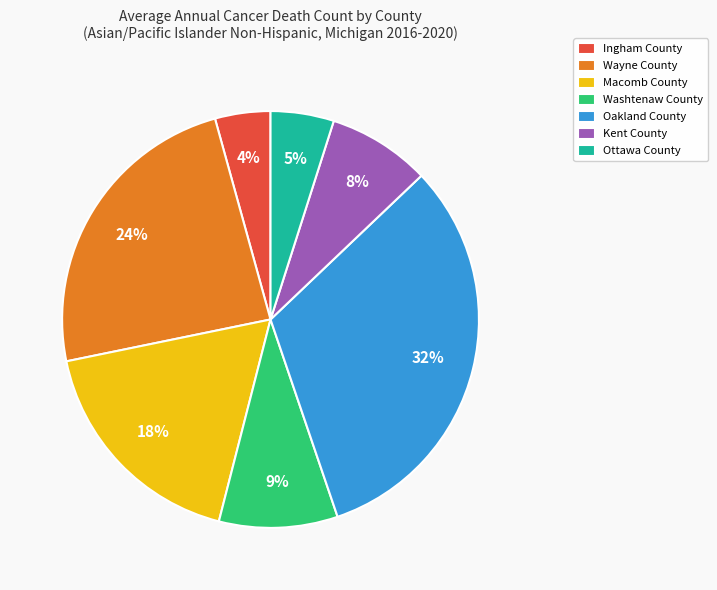

Is the sum of Ottawa County and Wayne County greater than half?

No